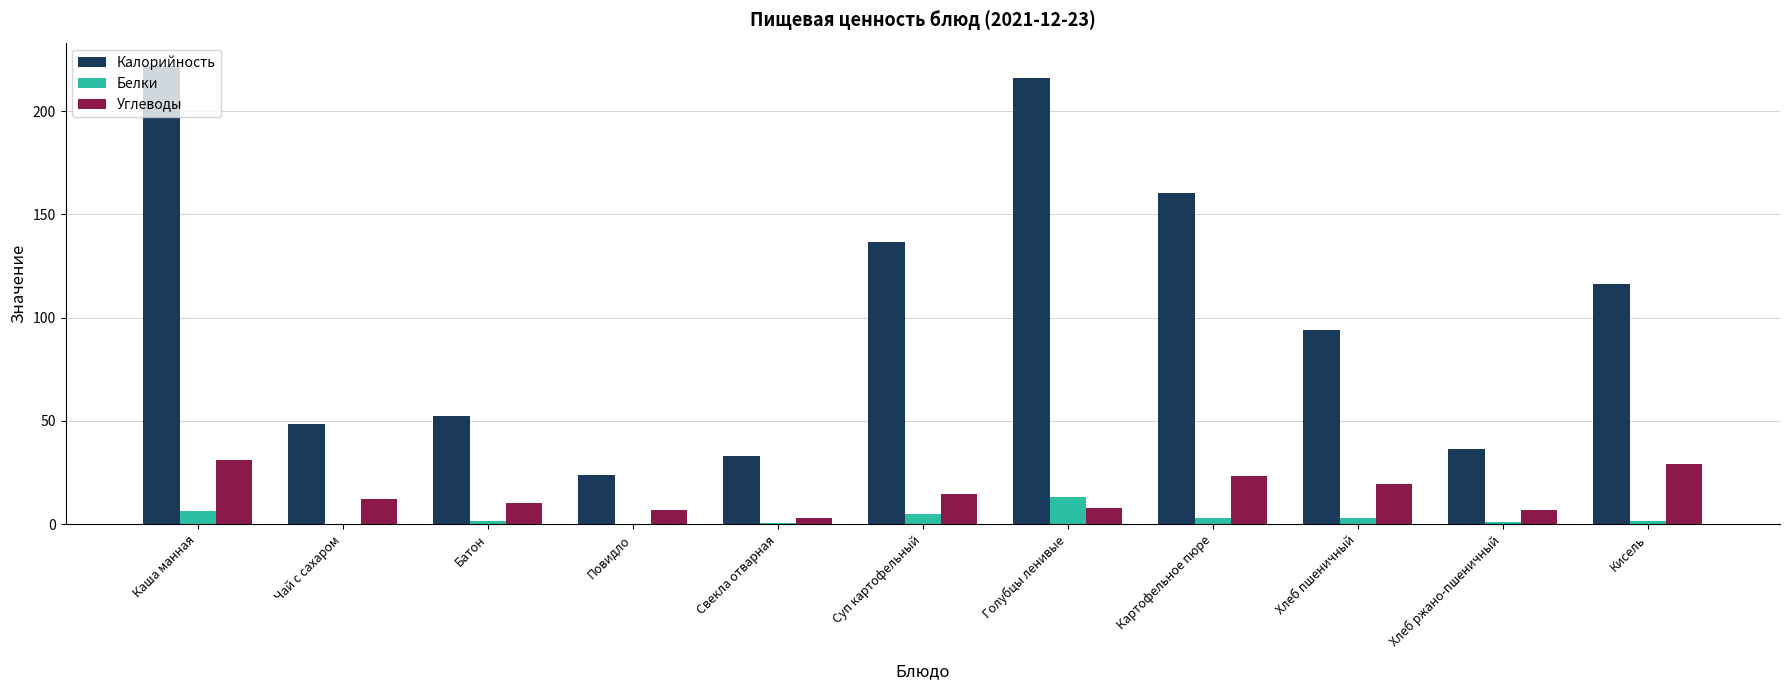

What are all the series names shown in the legend?

Калорийность, Белки, Углеводы